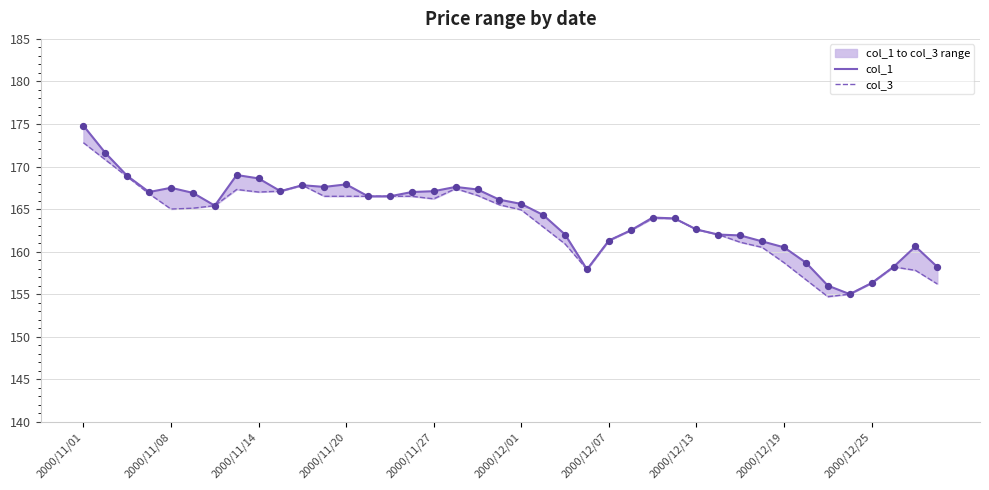

Which series reaches the maximum Y coordinate?

col_1